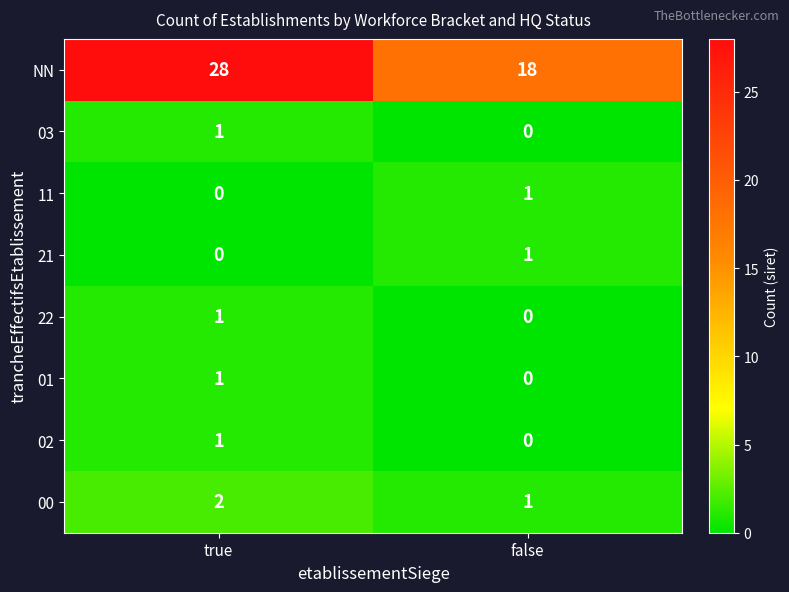

Where is 02 nearest to the value 0?

false